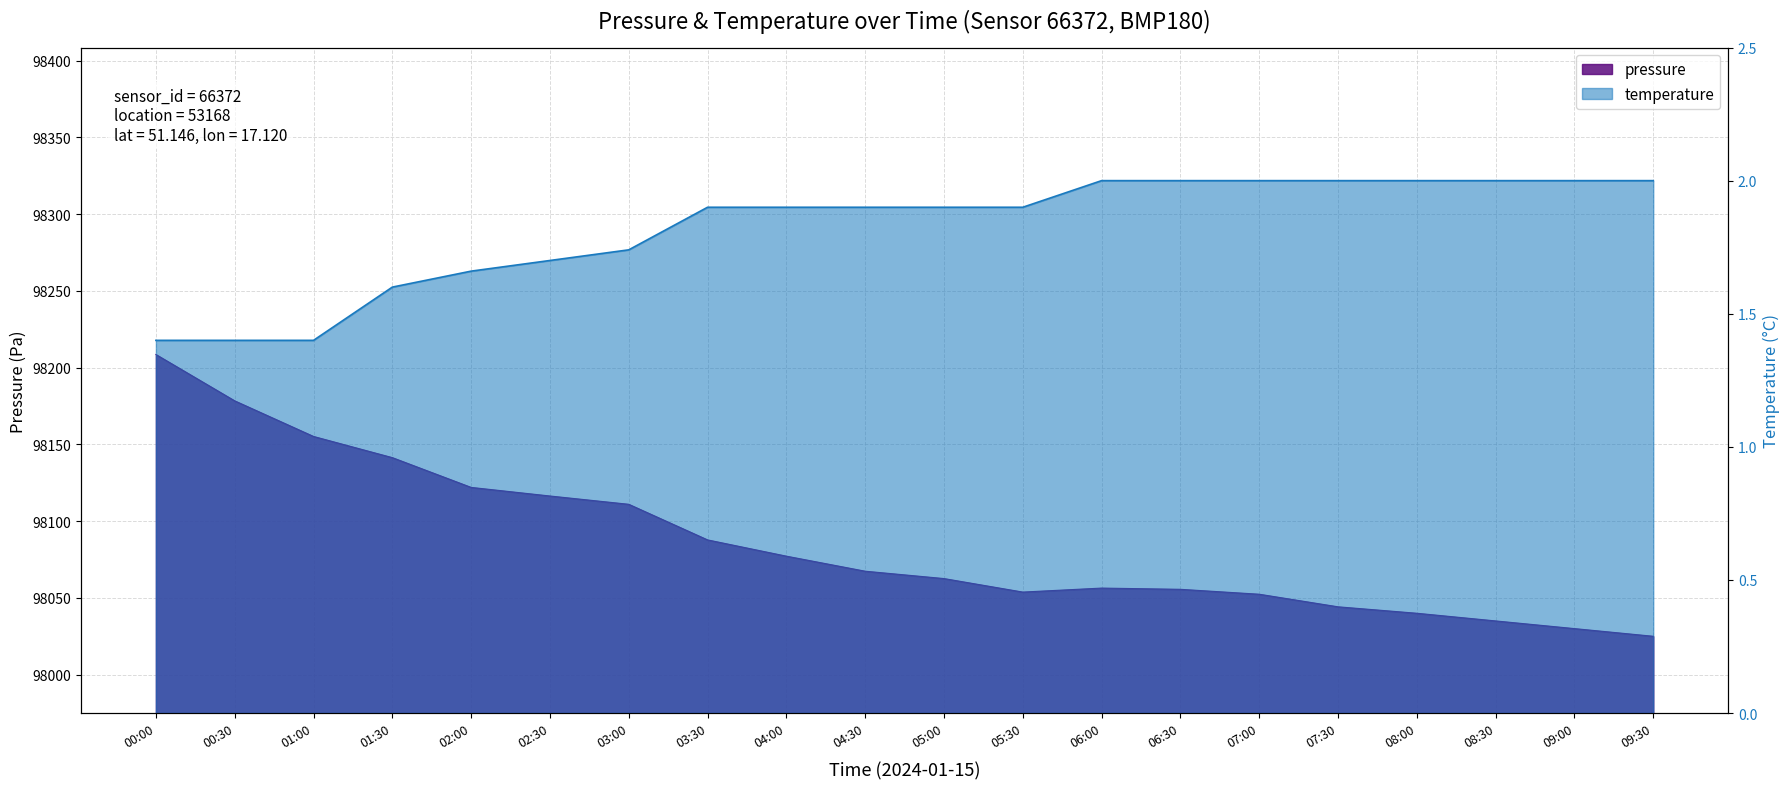

List the series in order of their peak value, lowest first.

temperature, pressure